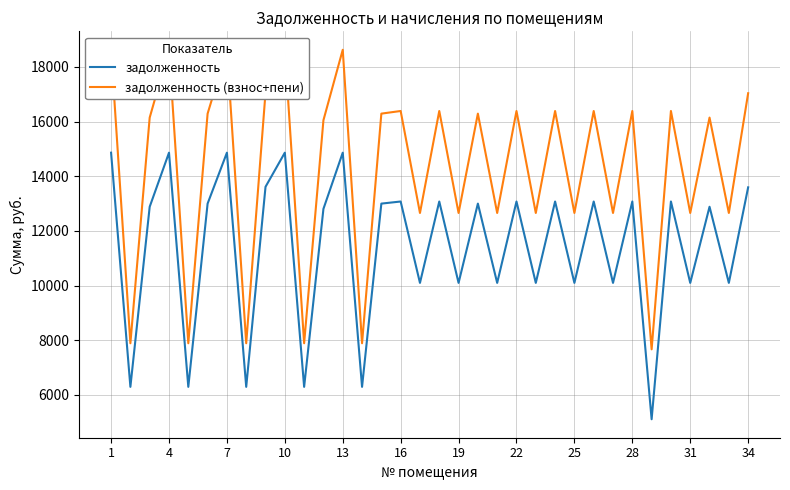

What is the minimum value for задолженность?

5113.2